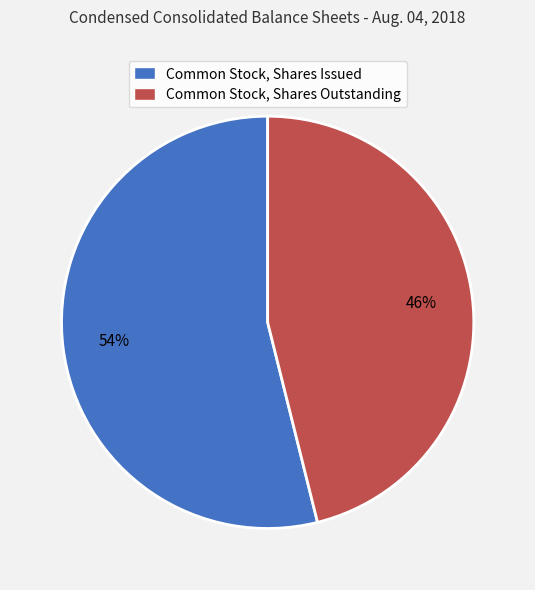

To the nearest percent, what is the difference between the largest and smallest slice percentages?

8%